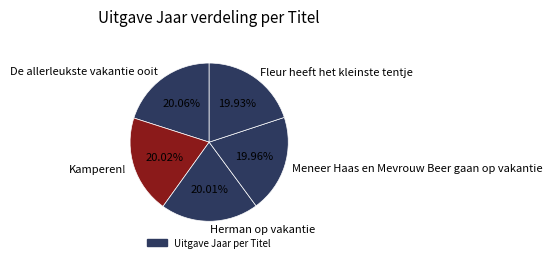

How many segments does this pie chart have?

5